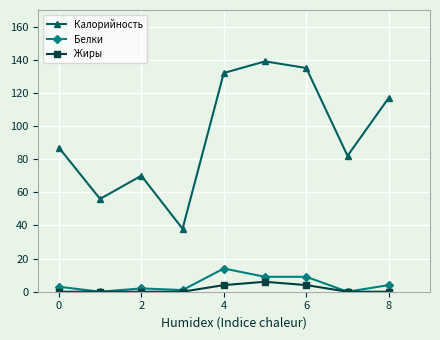

How many interior local valleys does the Калорийность series have?

3